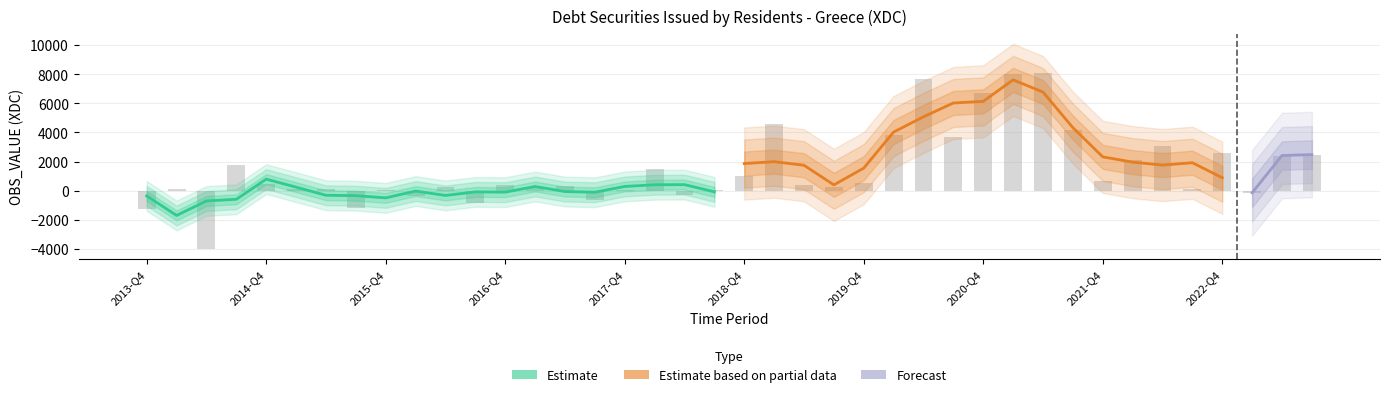

What is the highest value of the Forecast series?

2476.1